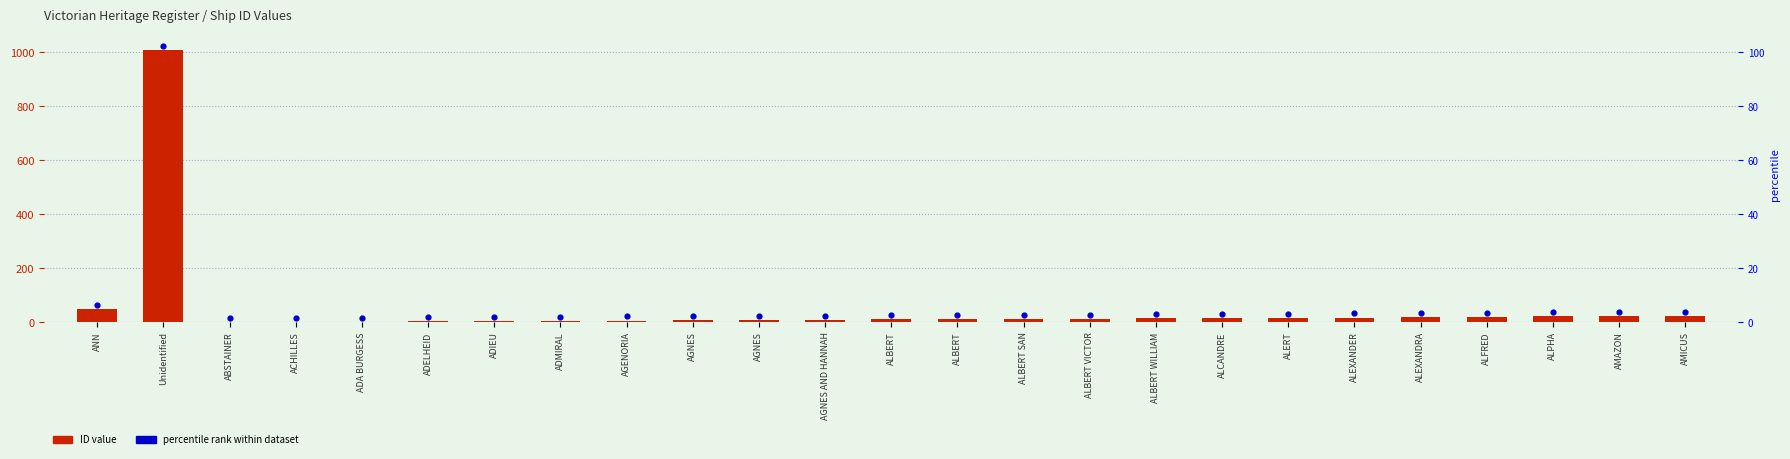

Which series has the largest total across all categories?

percentile rank within dataset